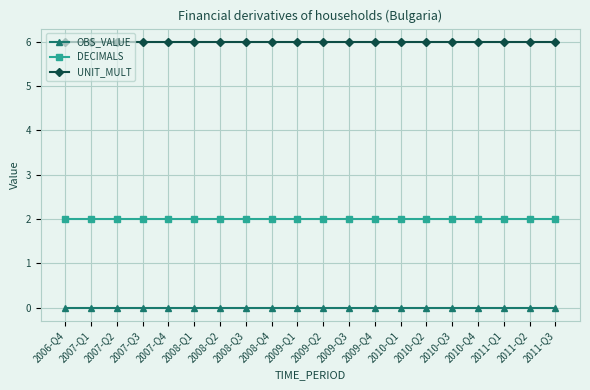

How many data points does each series have?

20